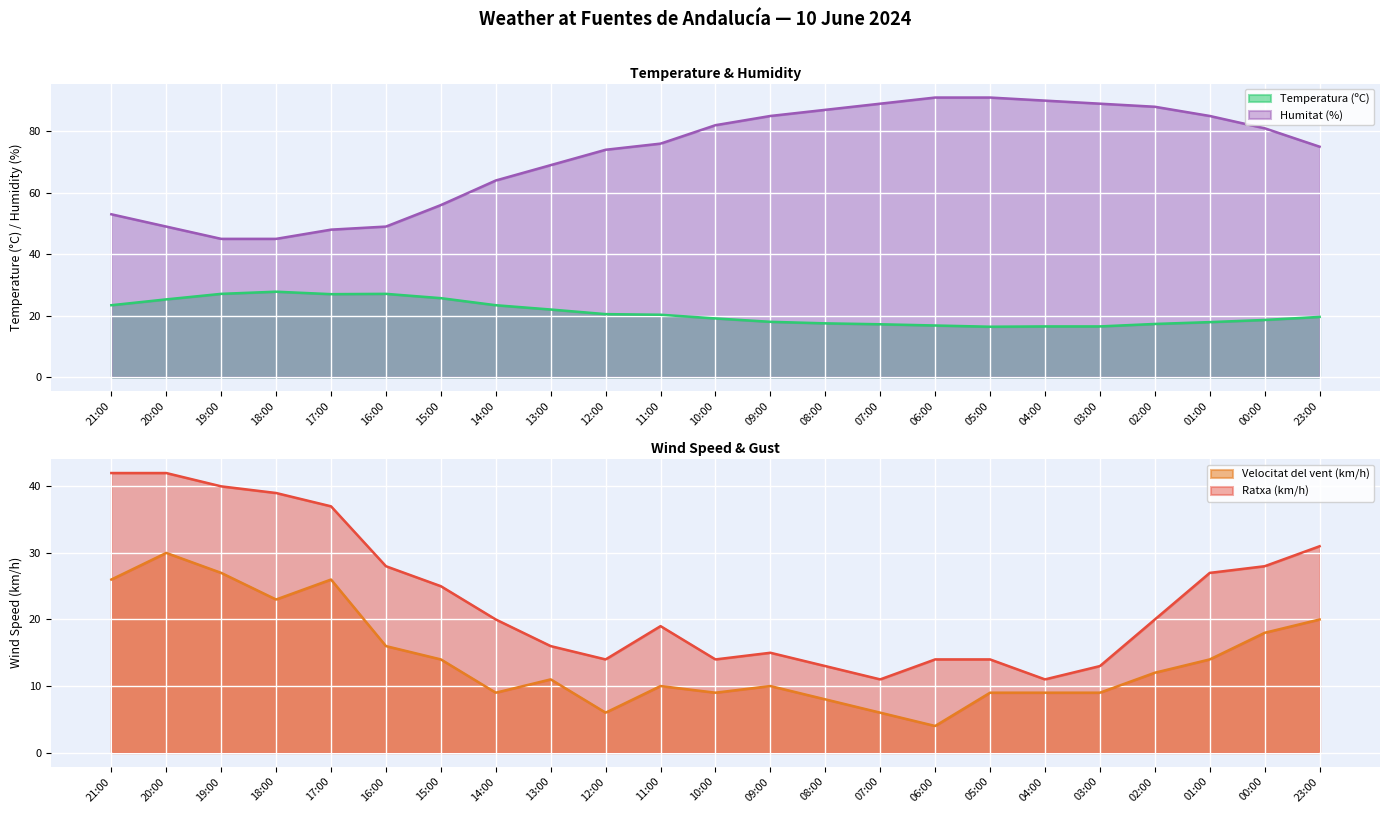

What is the highest value of the Humitat (%) series?

91.0